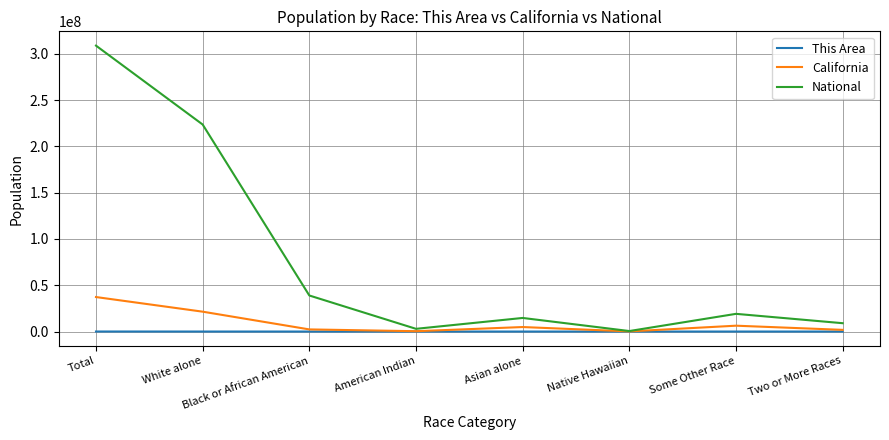

List the series in order of their peak value, highest first.

National, California, This Area